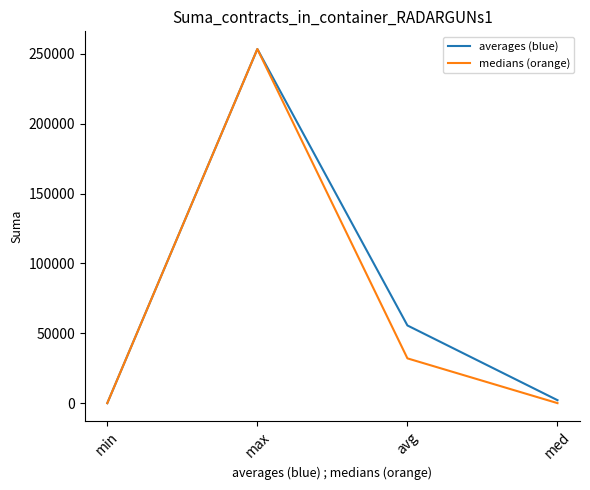

Is the value of averages (blue) at med greater than the value of medians (orange) at max?

No